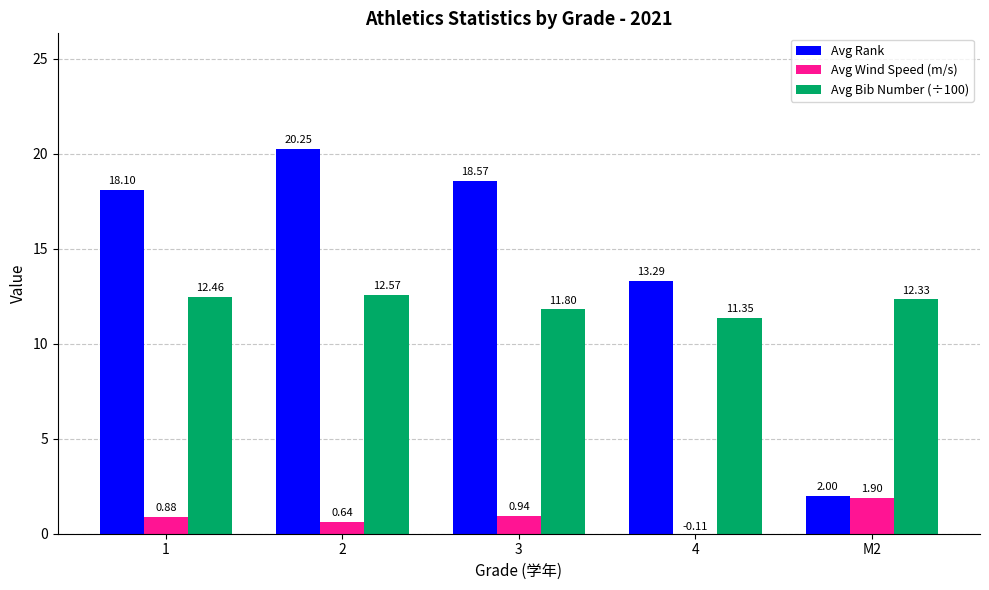

What is the difference between the maximum and minimum values in the Avg Bib Number (÷100) series?

1.2